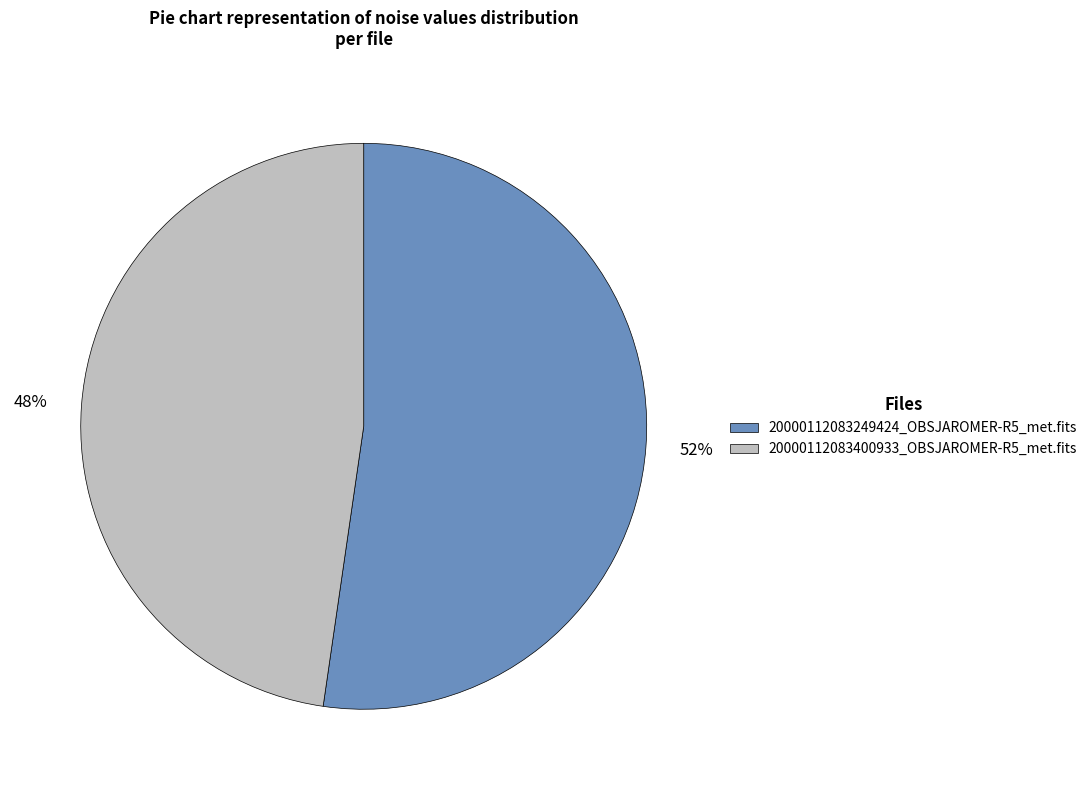

What is the smallest slice in the pie chart?

20000112083400933_OBSJAROMER-R5_met.fits